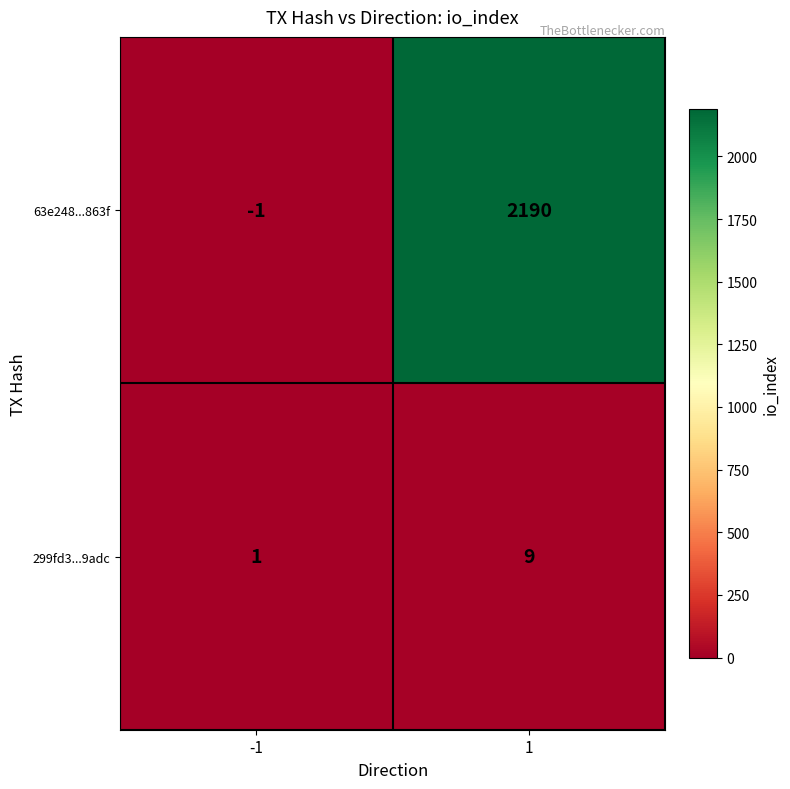

What is the sum of all 299fd3...9adc values?

10